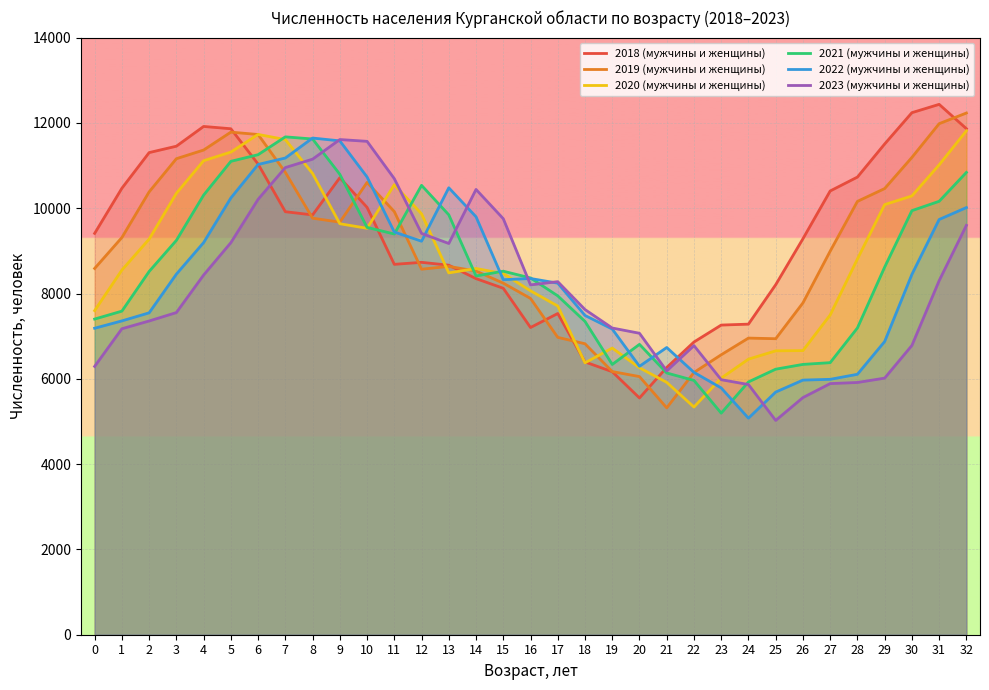

Between 21 and 22, which series saw the biggest shift?

2019 (мужчины и женщины)